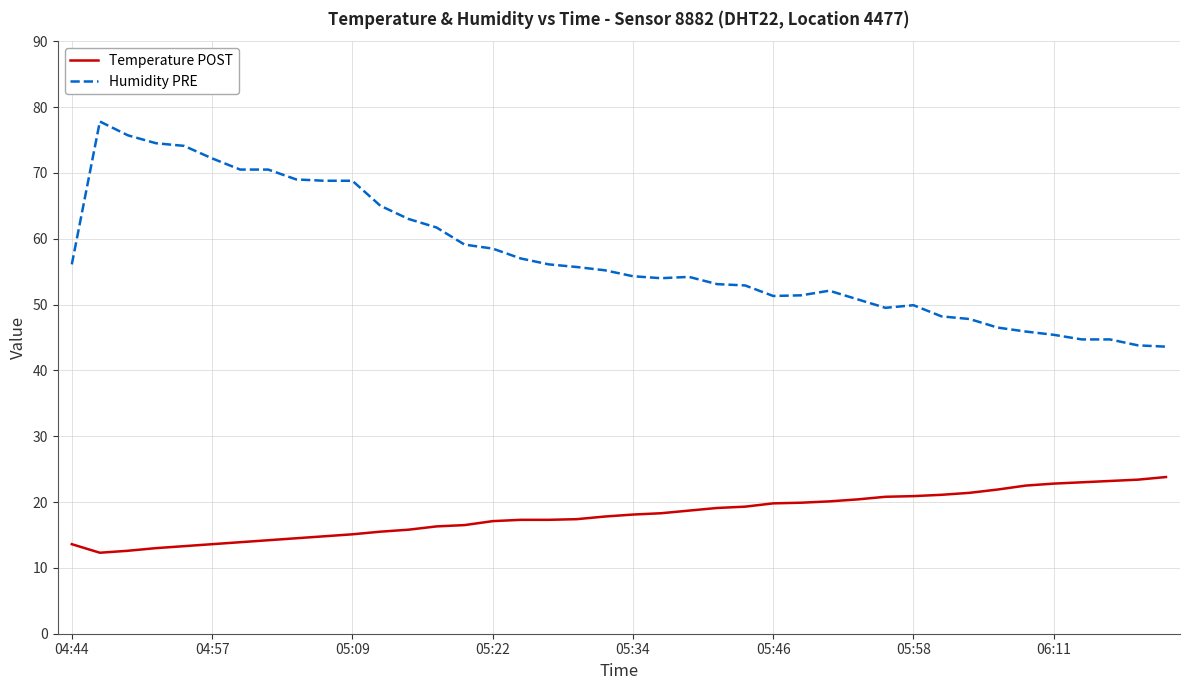

True or false: Humidity PRE and Temperature POST cross at least once.

False